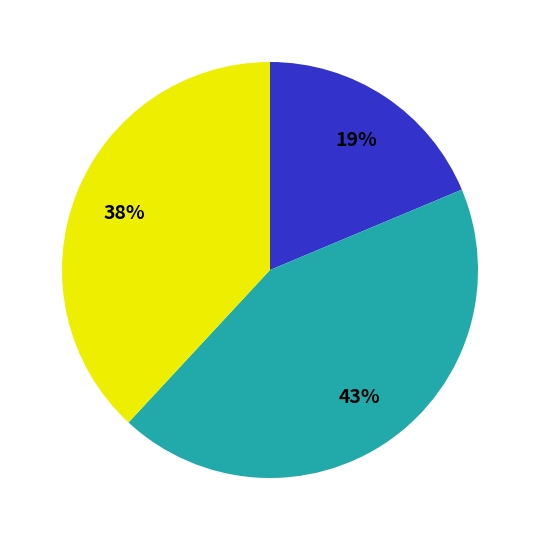

Is there a majority slice in this chart?

No